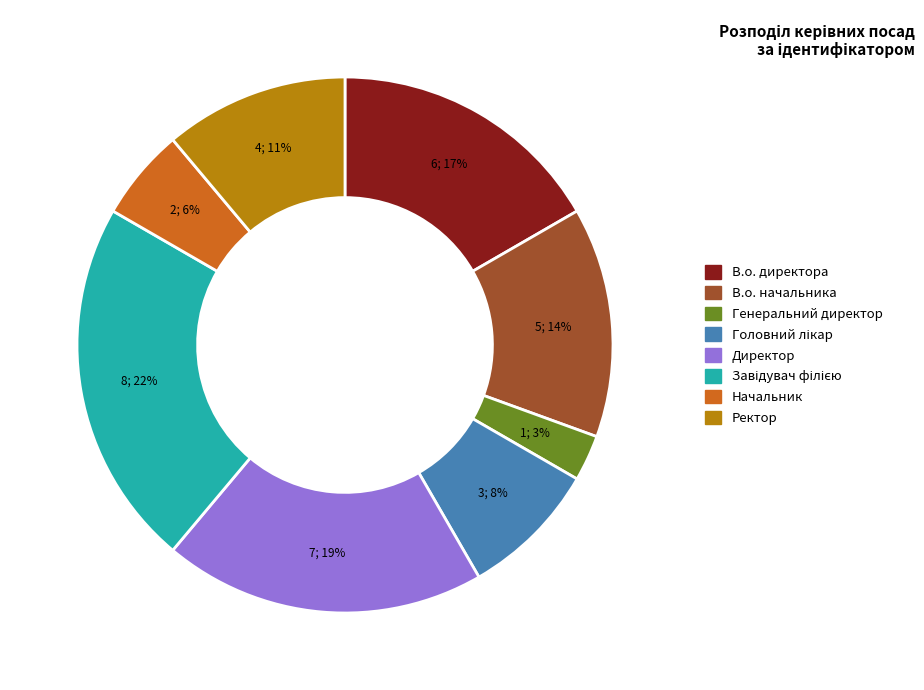

To the nearest percent, what is the average slice percentage?

12%